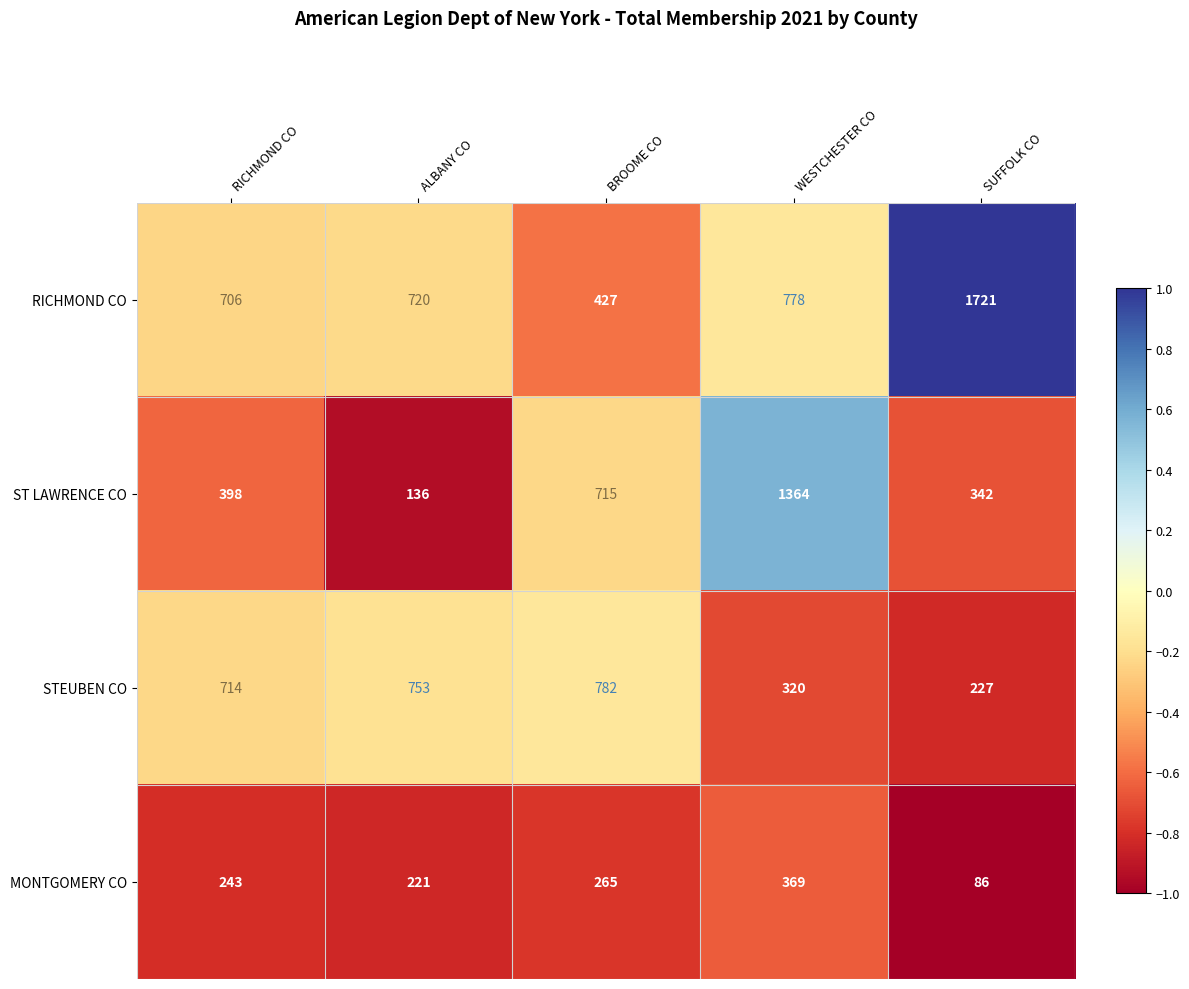

How many data points in MONTGOMERY CO are less than 243?

2